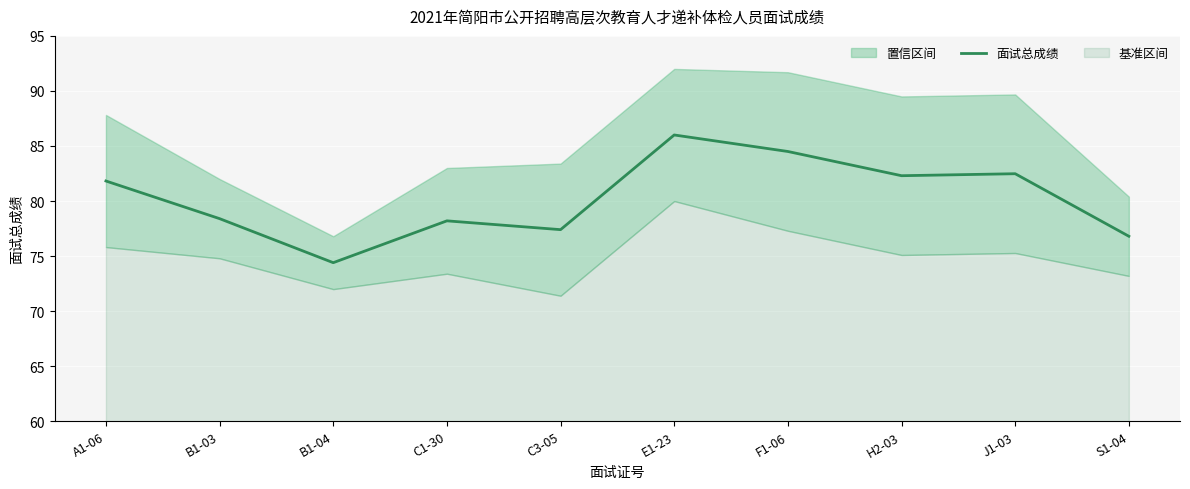

What is the label of the 1st point from the left?

A1-06